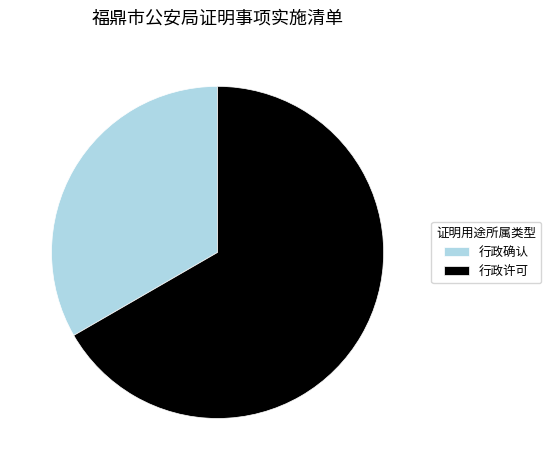

Which category has the biggest portion of the pie?

行政许可